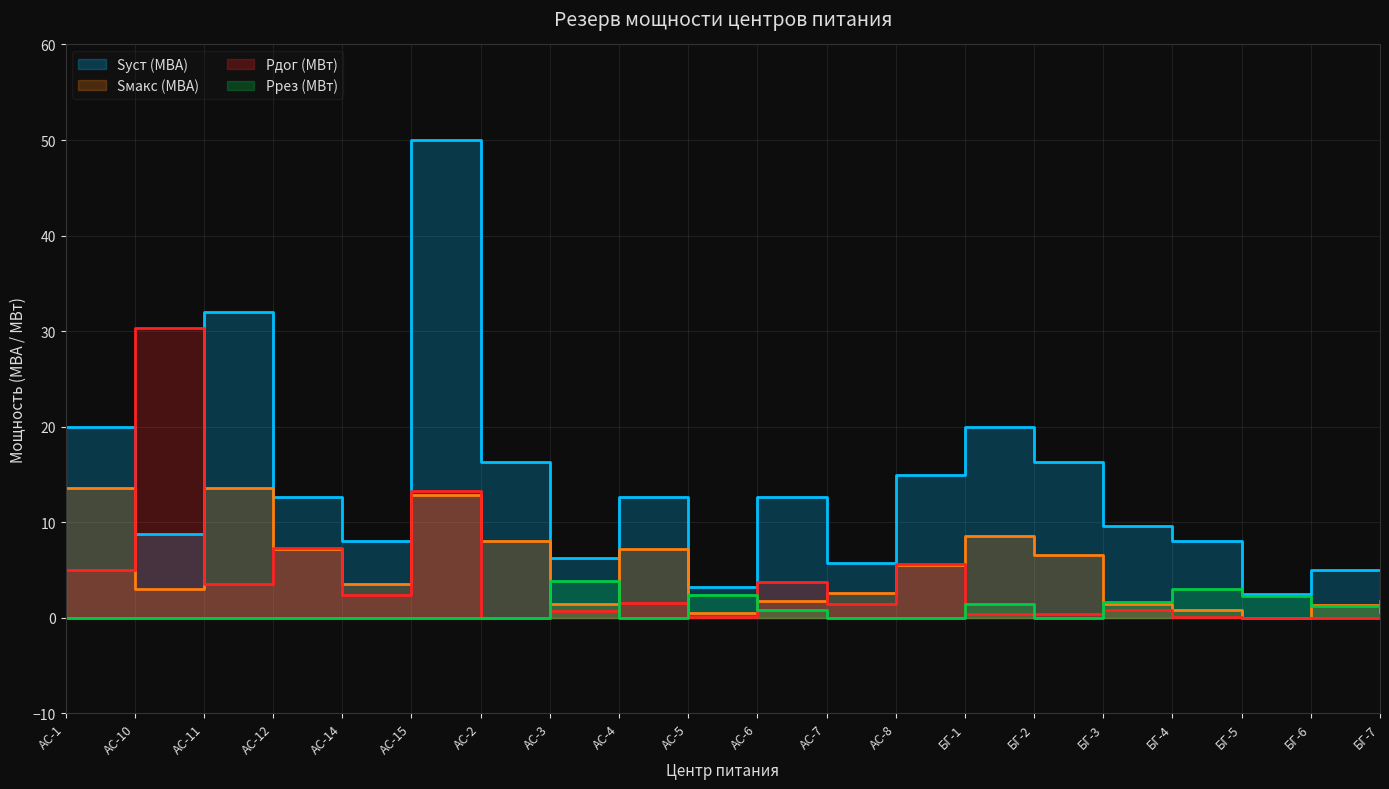

How many values in the Sмакс (МВА) series exceed 3?

11